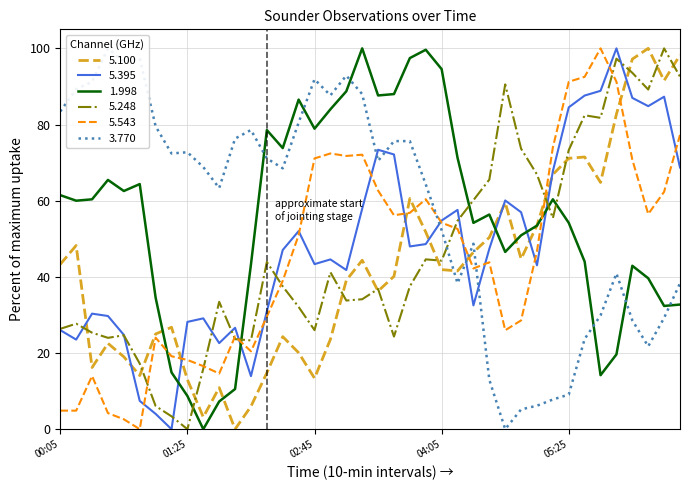

Which series has the widest spread of values?

5.100